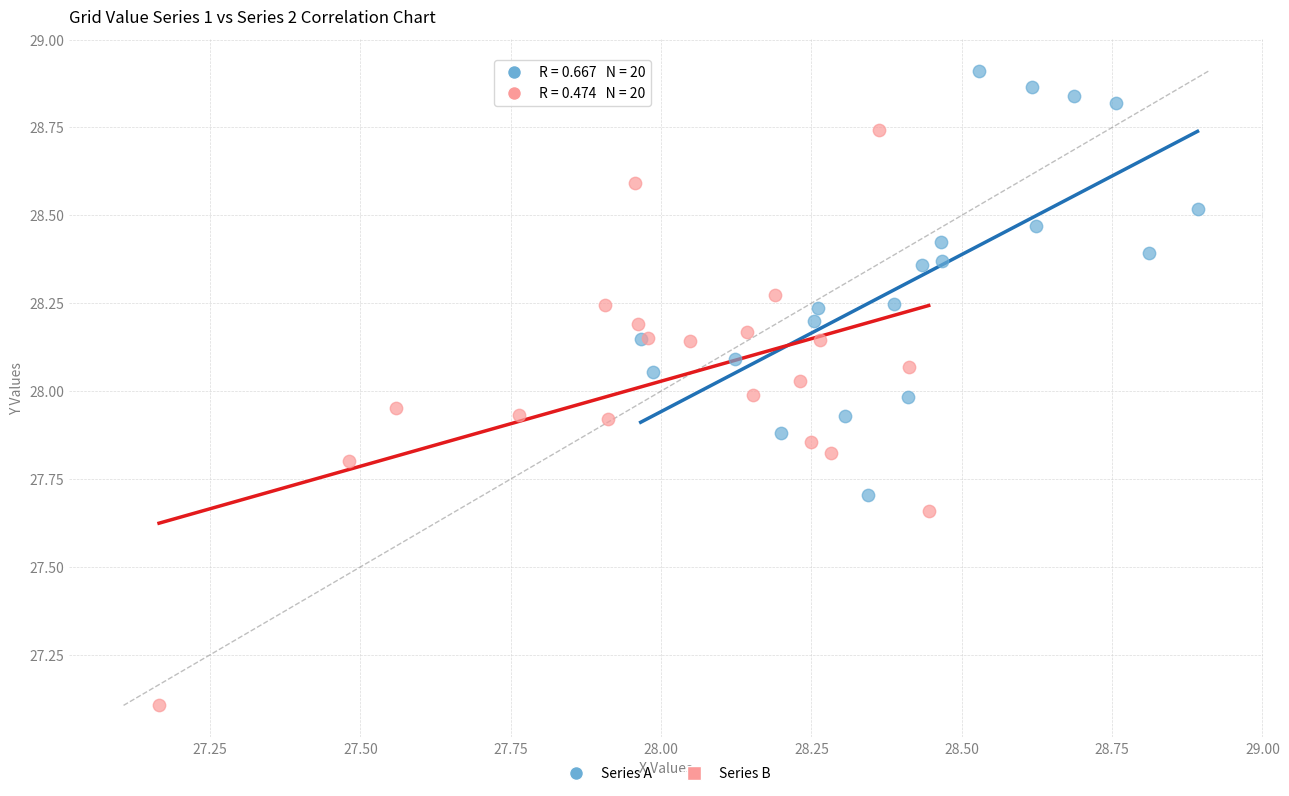

Which series reaches the maximum Y coordinate?

Series A